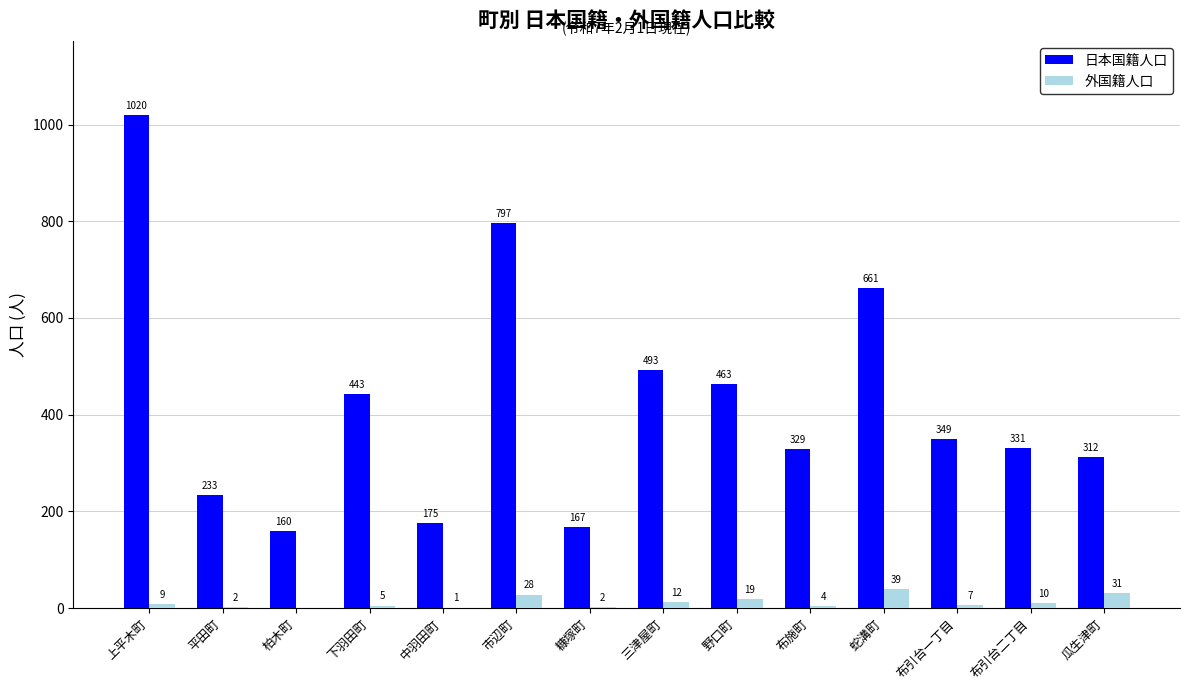

Is the value of 外国籍人口 at 下羽田町 greater than the value of 日本国籍人口 at 三津屋町?

No